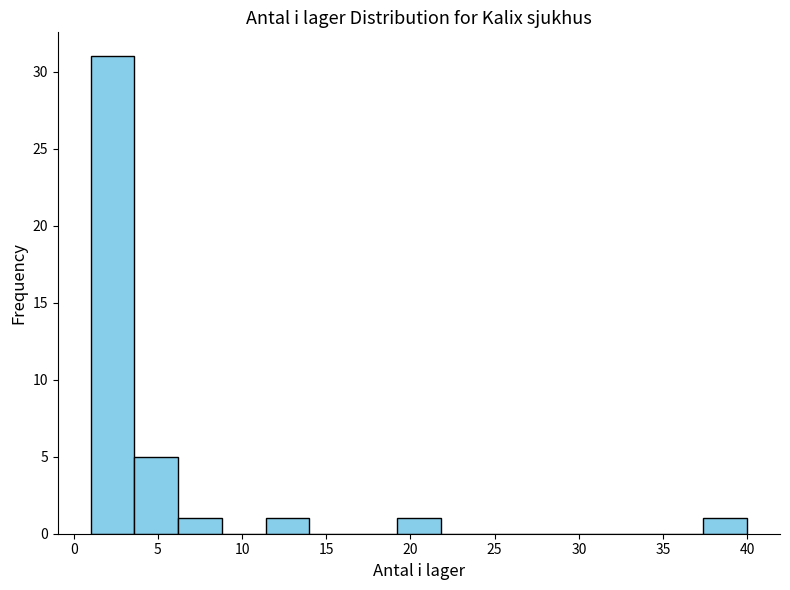

How tall is the bar that spans 19.2 to 21.8 on the x-axis? Neither the bar edges nor the heights are printed on the chart, so give them approximately, as read against the axes.

1